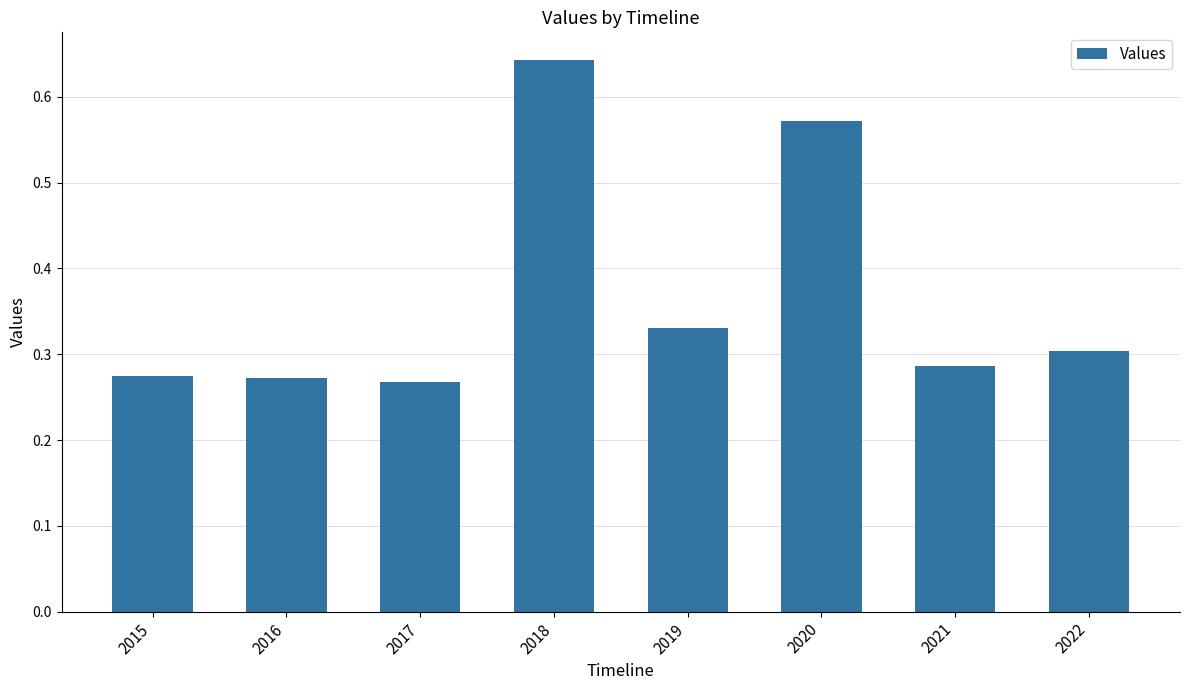

What is the change in value from 2019 to 2020?

+0.2